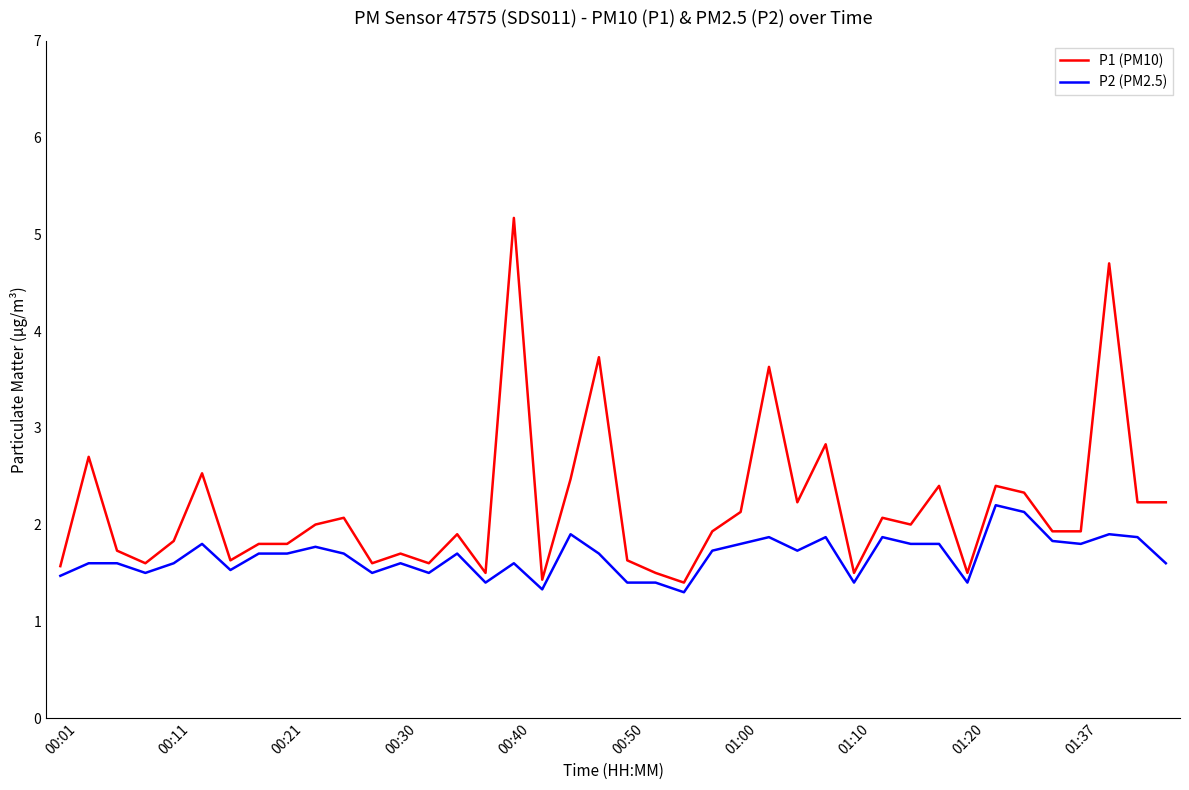

Is this an area chart (filled region under the line)?

No